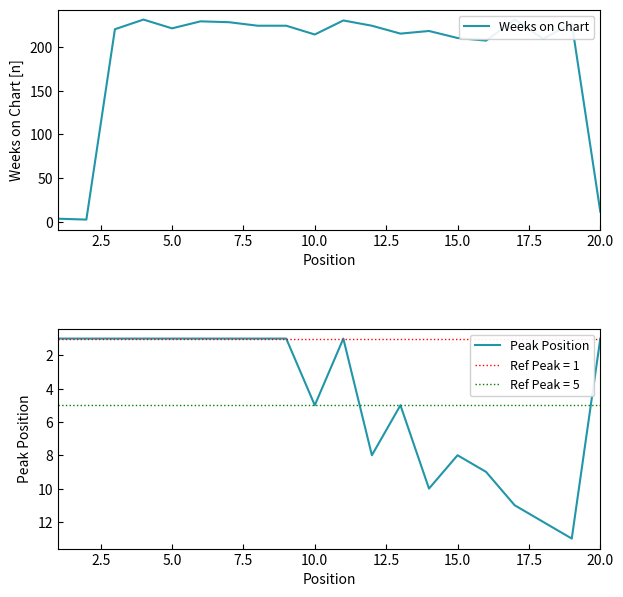

True or false: Weeks on Chart and Peak Position intersect in this chart.

False